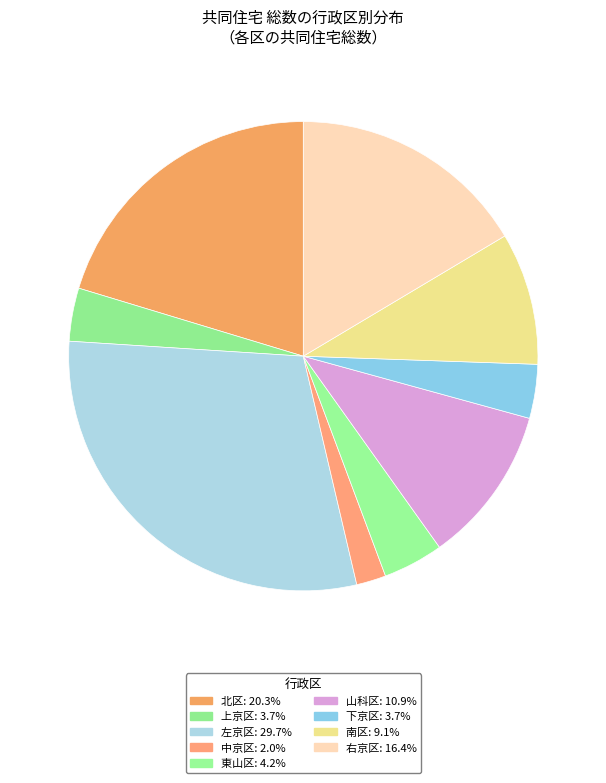

What portion of the pie excludes 上京区?

96.3%